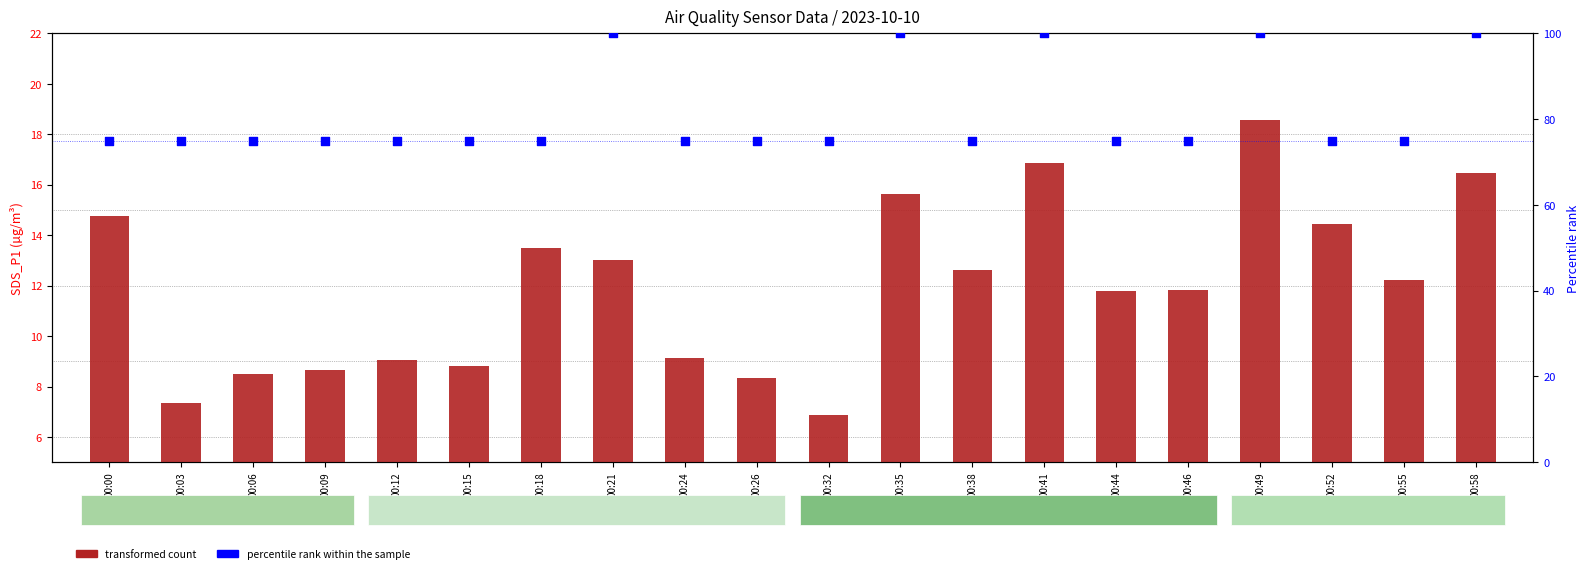

Which series has the widest spread of Y values?

percentile rank within the sample